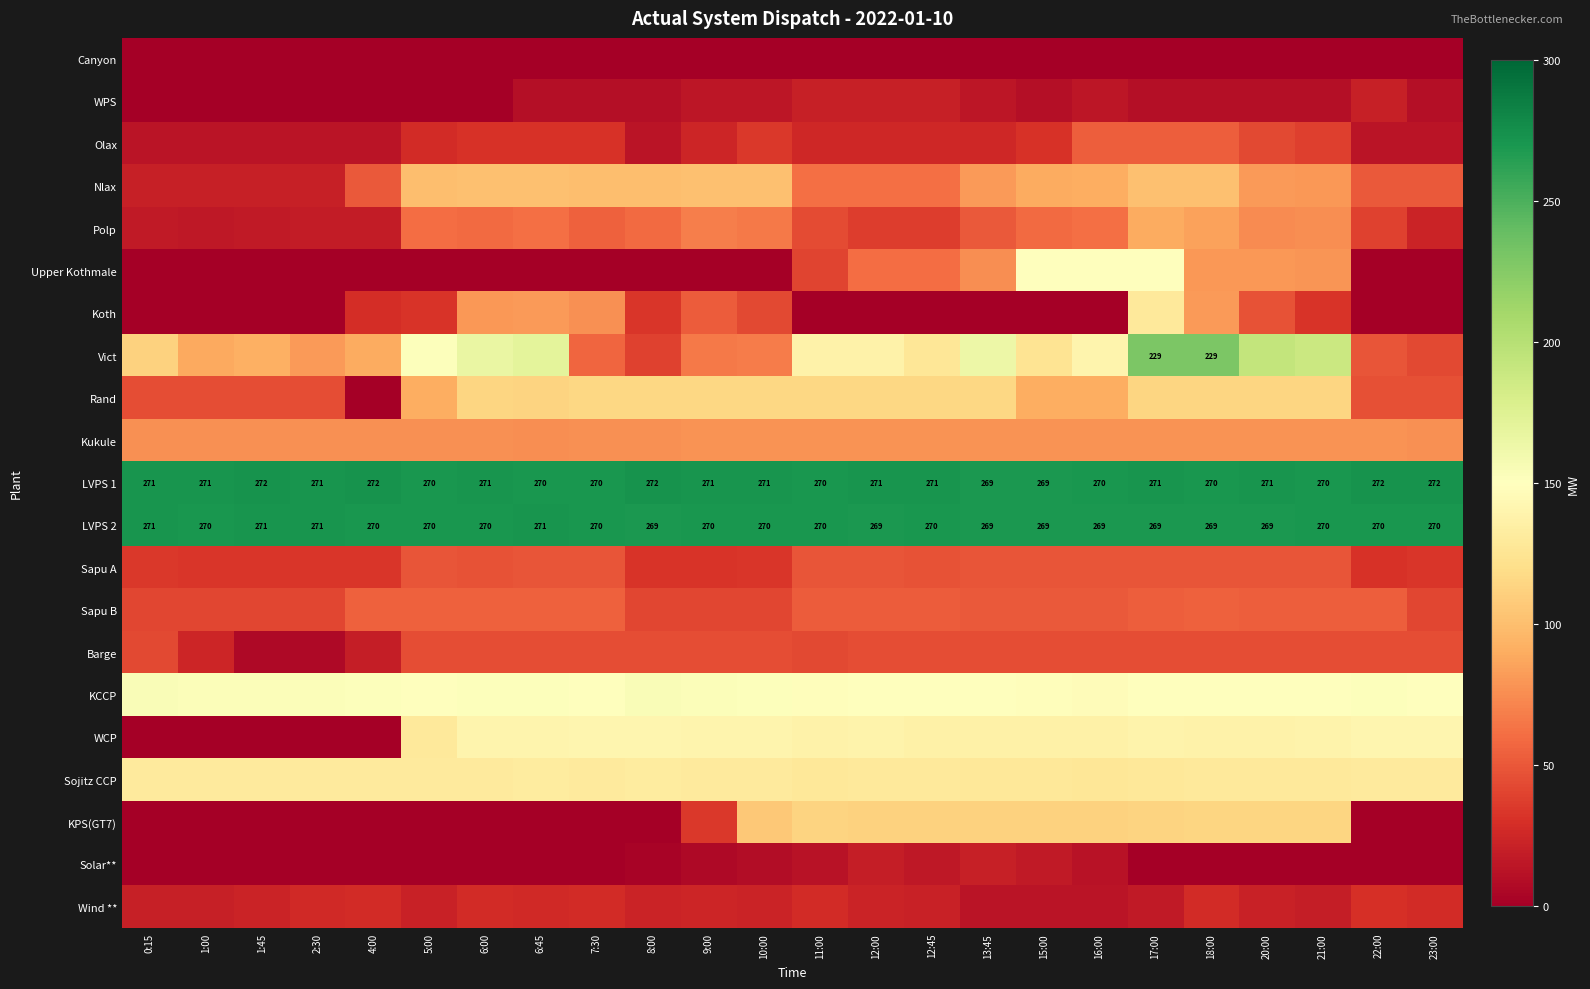

What is the maximum value shown in the chart?

272